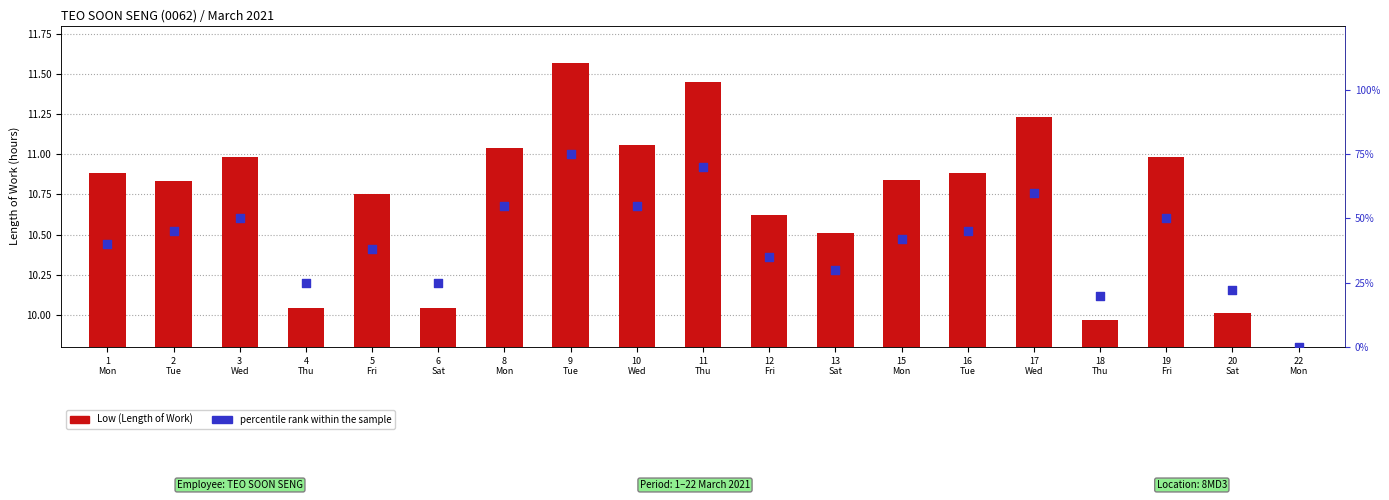

What is the total value across all series at 8
Mon?

66.0